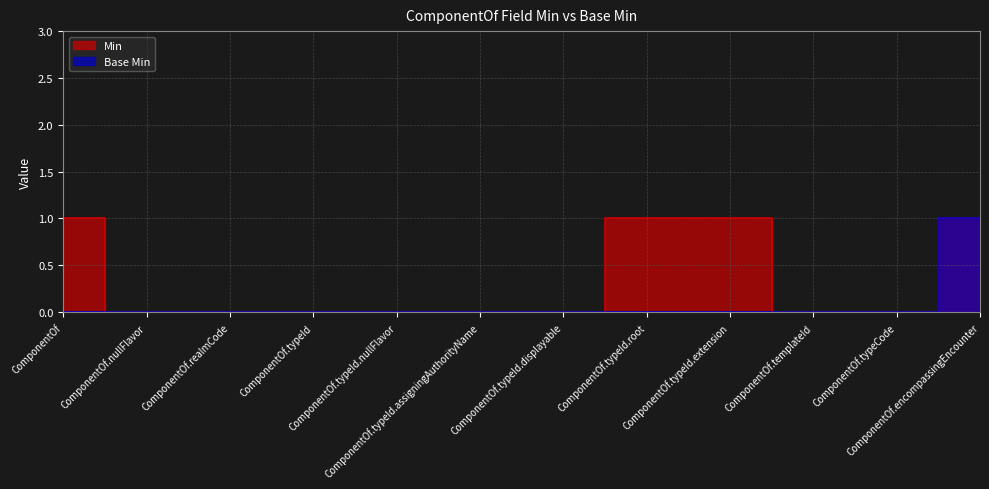

Which label corresponds to the largest value in the chart?

ComponentOf